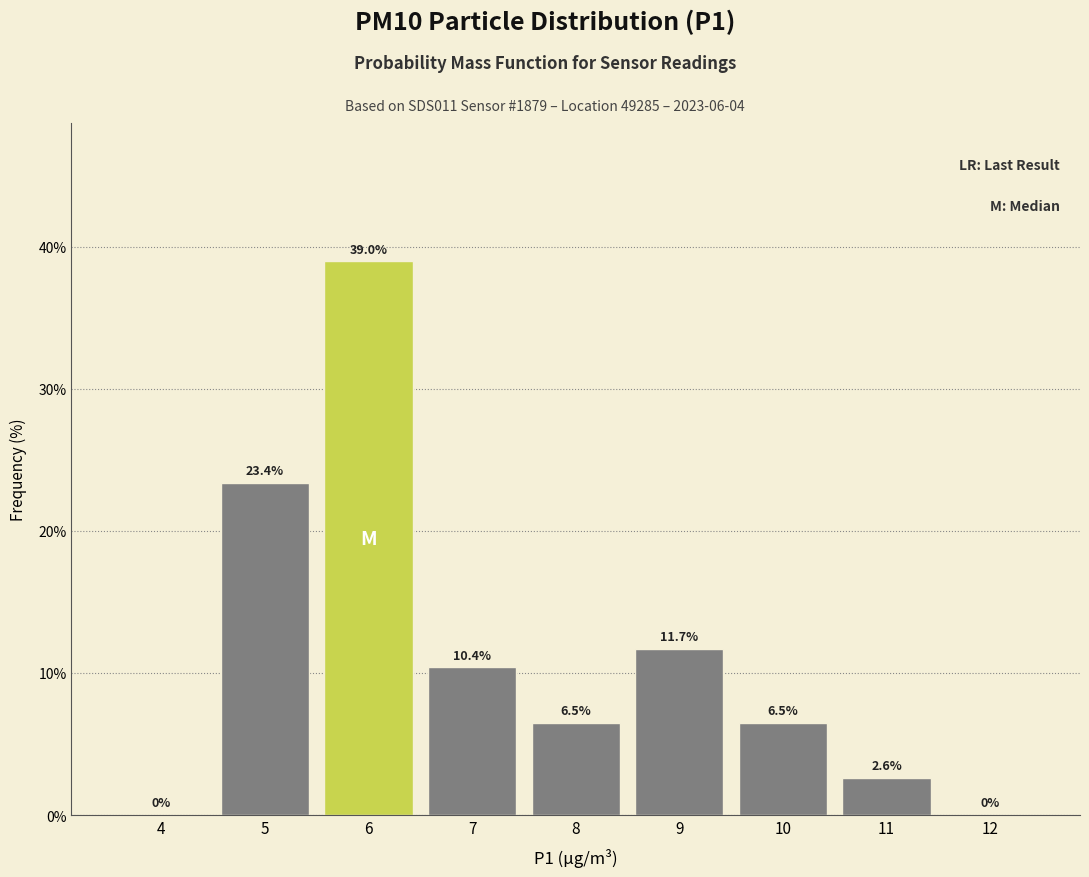

Reading left to right, what are all the values shown in this chart?

4=0.0	5=23.4	6=39.0	7=10.4	8=6.5	9=11.7	10=6.5	11=2.6	12=0.0